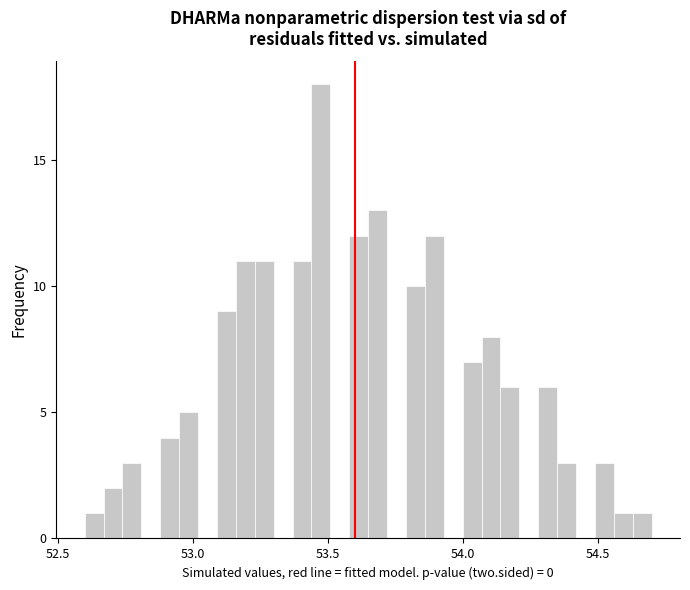

Around what value on the x-axis is the tallest bar? Give the approximate position of its centre, as read against the axis.

53.50